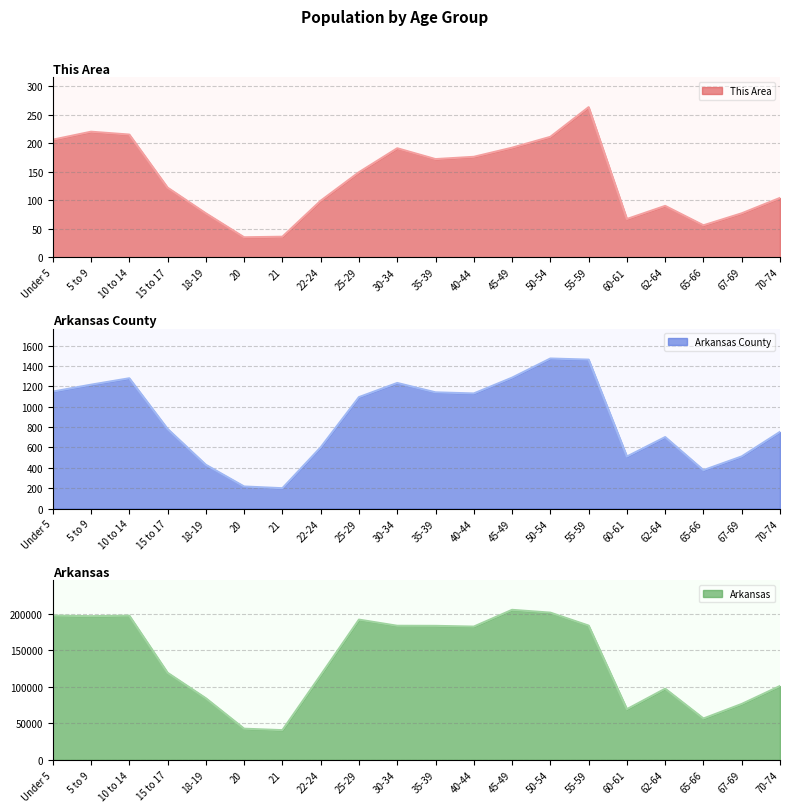

Which series has the largest range (max minus min)?

Arkansas